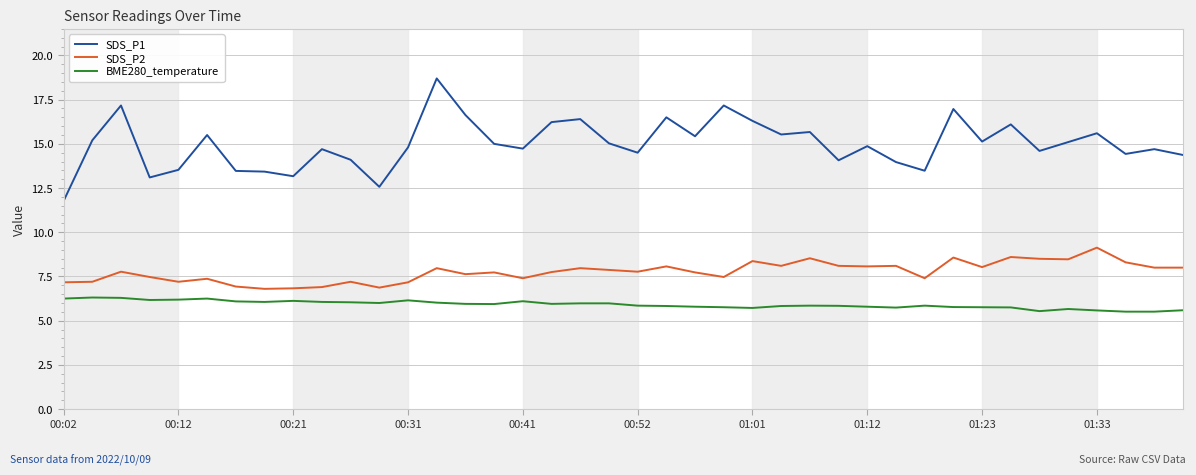

Which series has the widest spread of values?

SDS_P1